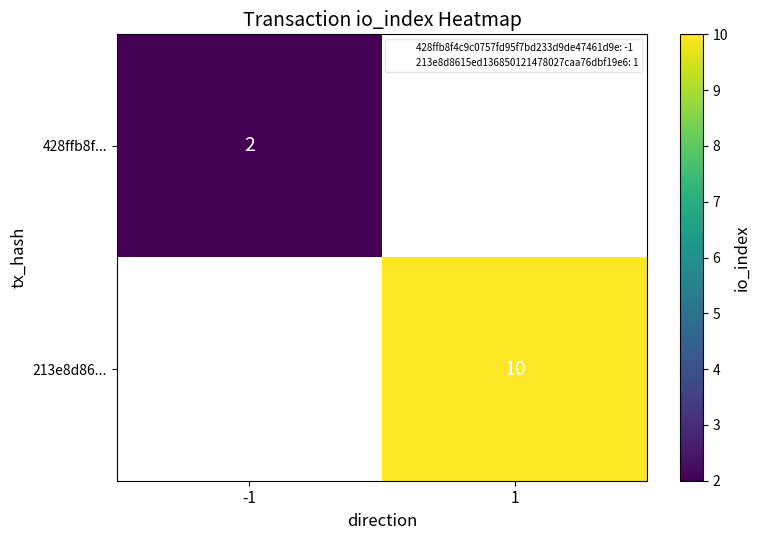

Read the 428ffb8f... value at -1.

2.0